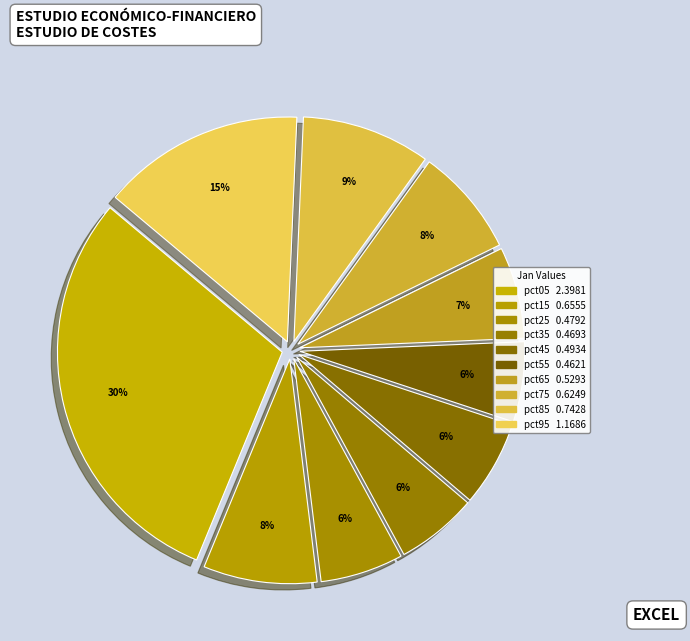

Count the number of slices in the pie.

10